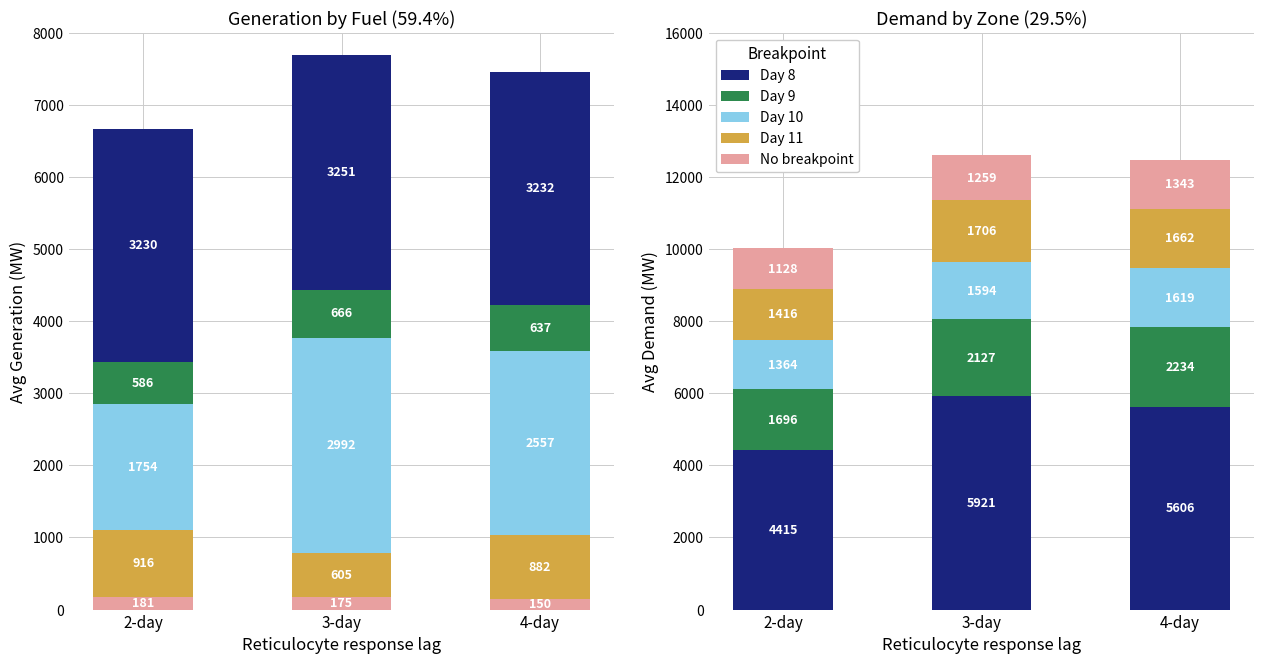

The value of Day 11 at 4-day is 1662.4. True or false?

True